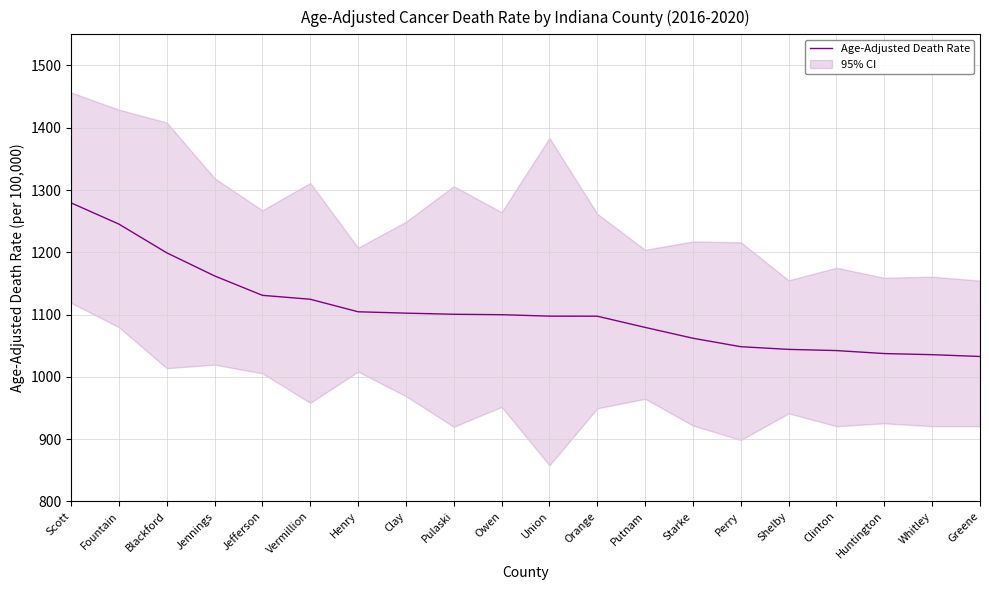

What is the label of the 1st point from the left?

Scott